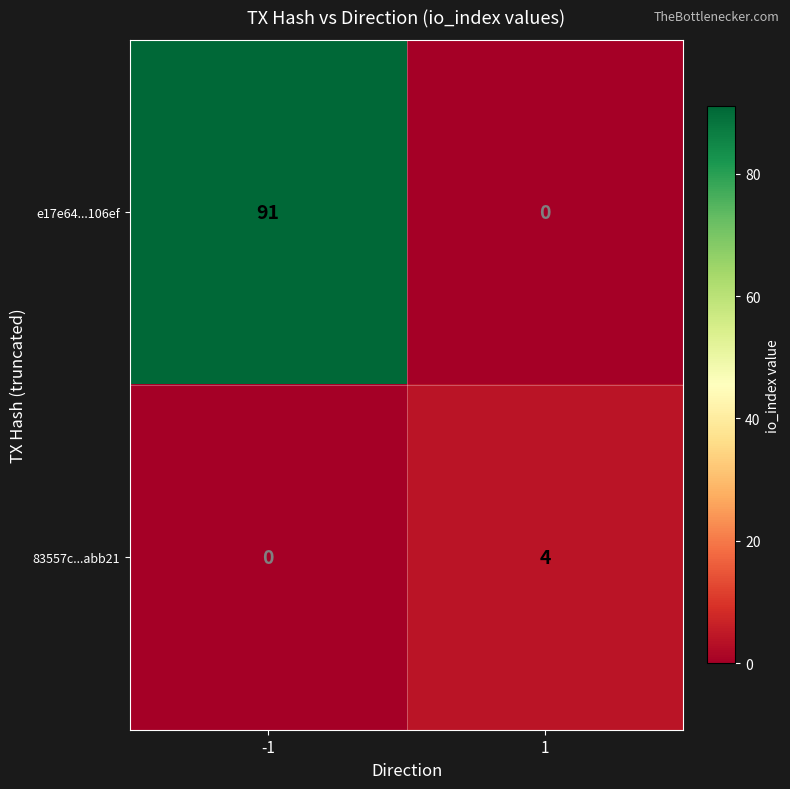

What is the difference between the highest and lowest values at 1?

4